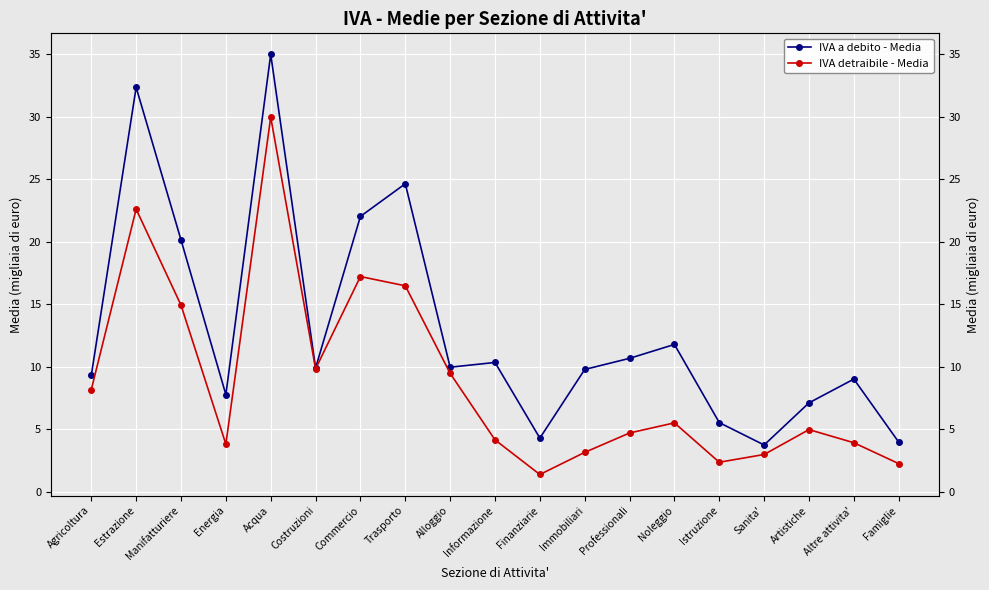

What is the difference between the highest and lowest values at Manifatturiere?

5.2